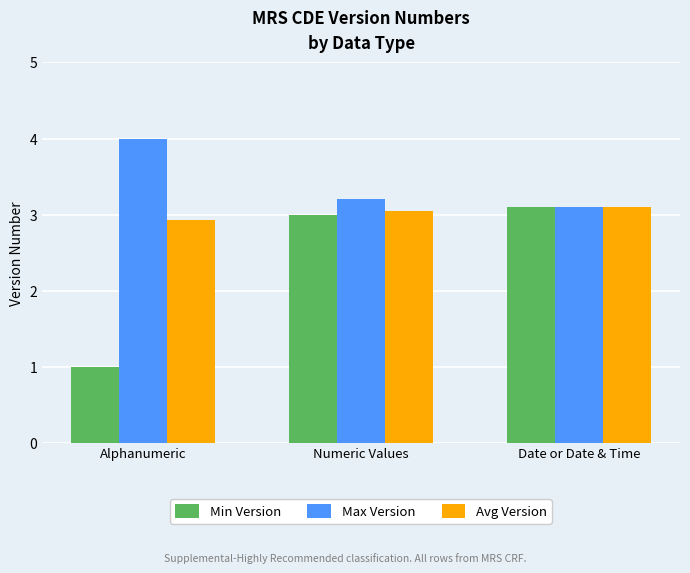

How many groups of bars are there?

3